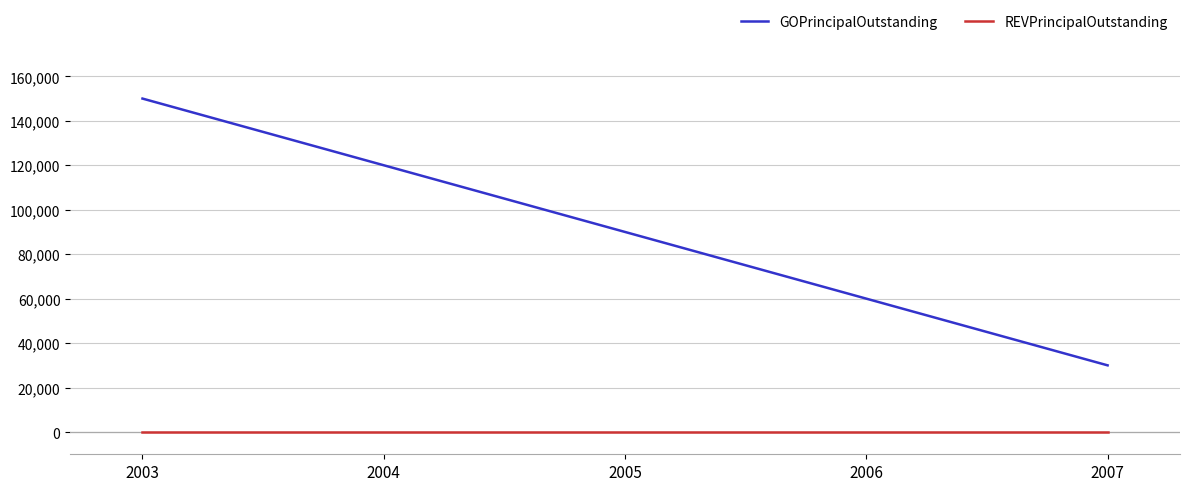

At which label does GOPrincipalOutstanding first exceed 90000?

2003